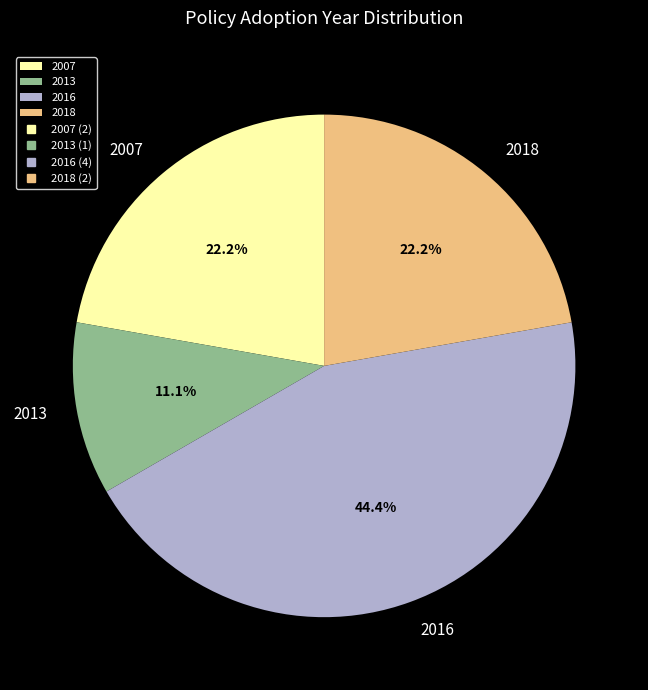

Combined, what portion of the pie is 2013 and 2018?

33.3%